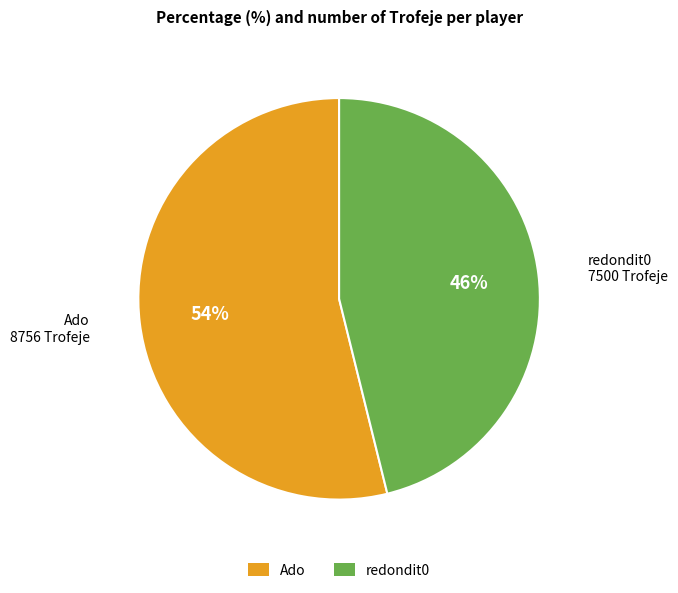

Count the number of slices in the pie.

2